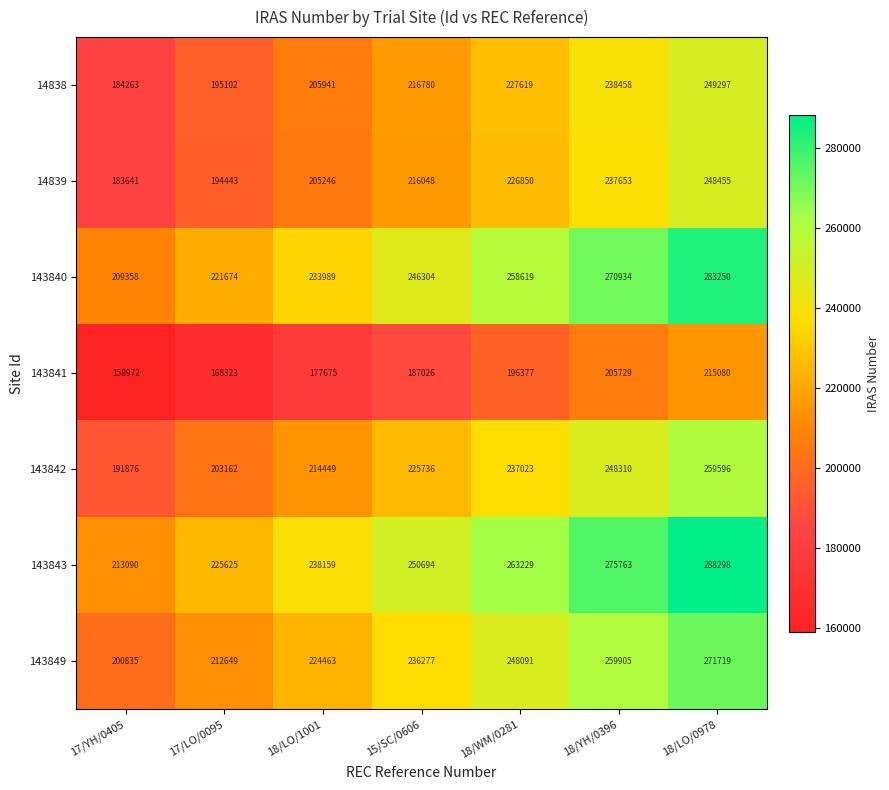

At which category is the sum across all series the highest?

18/LO/0978